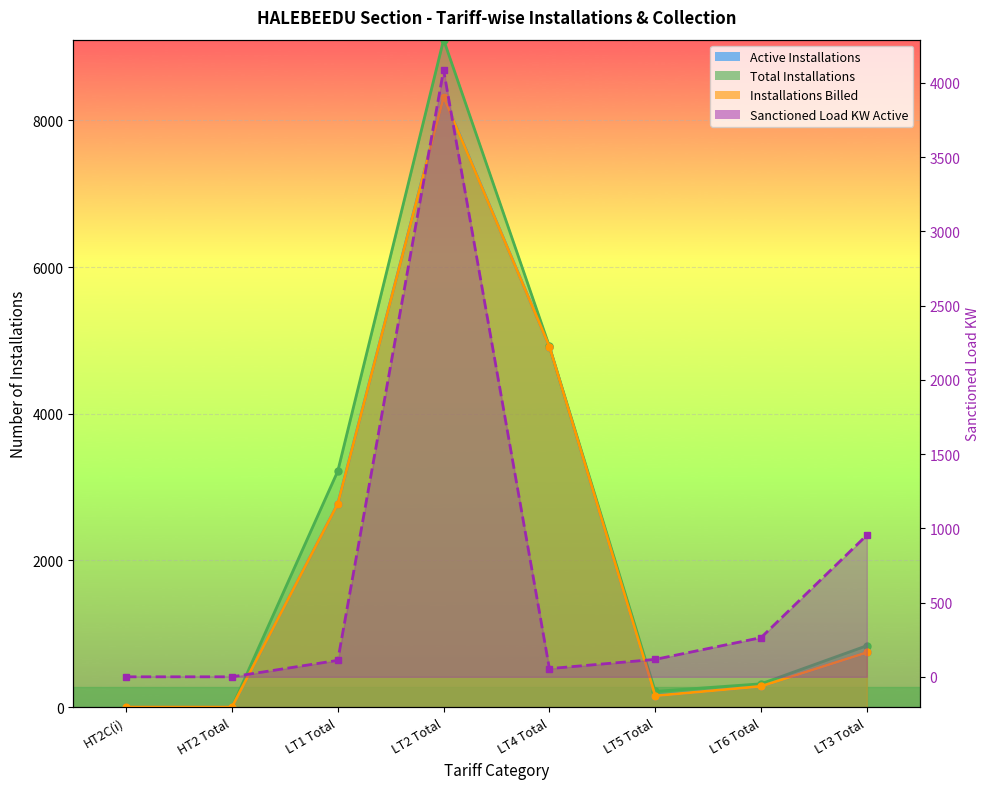

Rank the categories by Installations Billed value from highest to lowest.

LT2 Total, LT4 Total, LT1 Total, LT3 Total, LT6 Total, LT5 Total, HT2C(i), HT2 Total